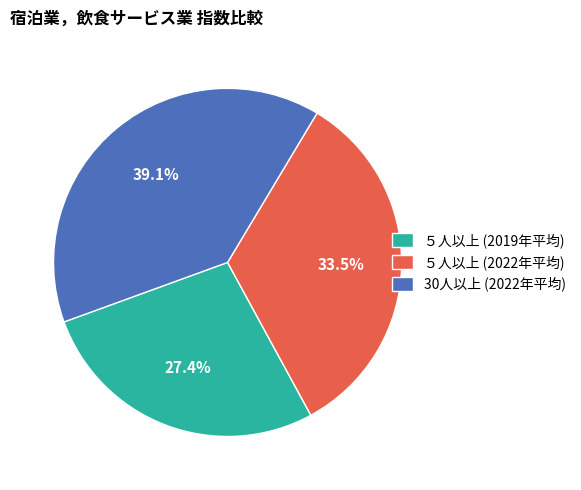

Is there any slice that represents more than half of the pie?

No